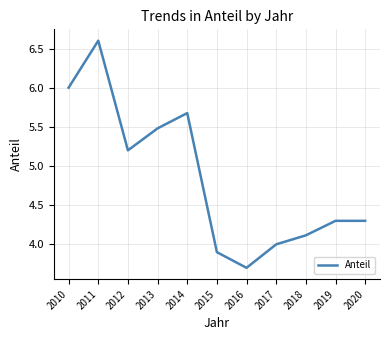

What value does the data have at 2013?

5.5